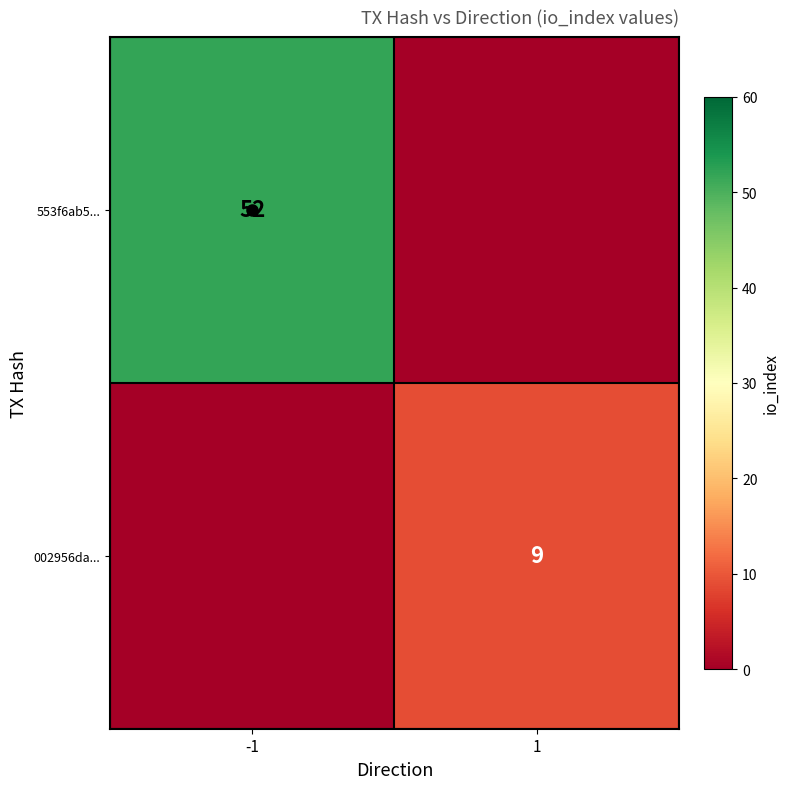

At which label is 553f6ab5... closest to 26?

-1